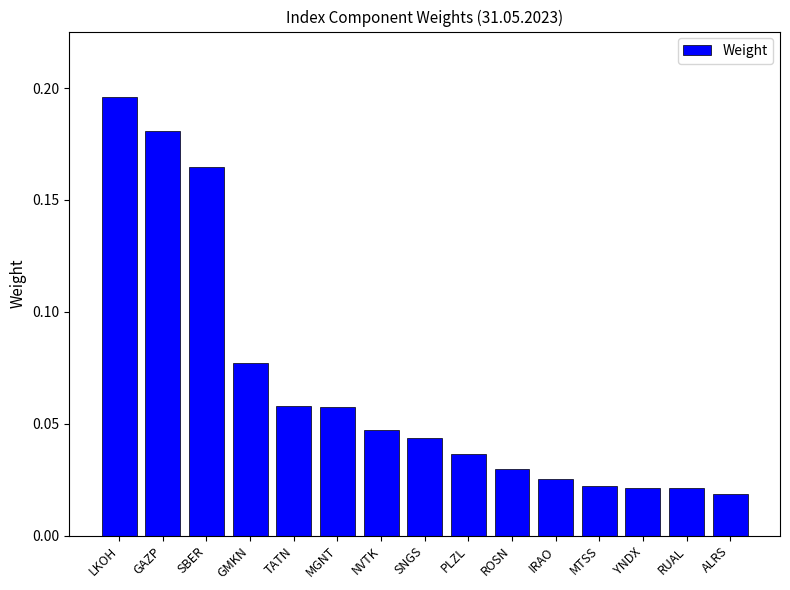

True or false: the data shows 0.3 at SBER.

False